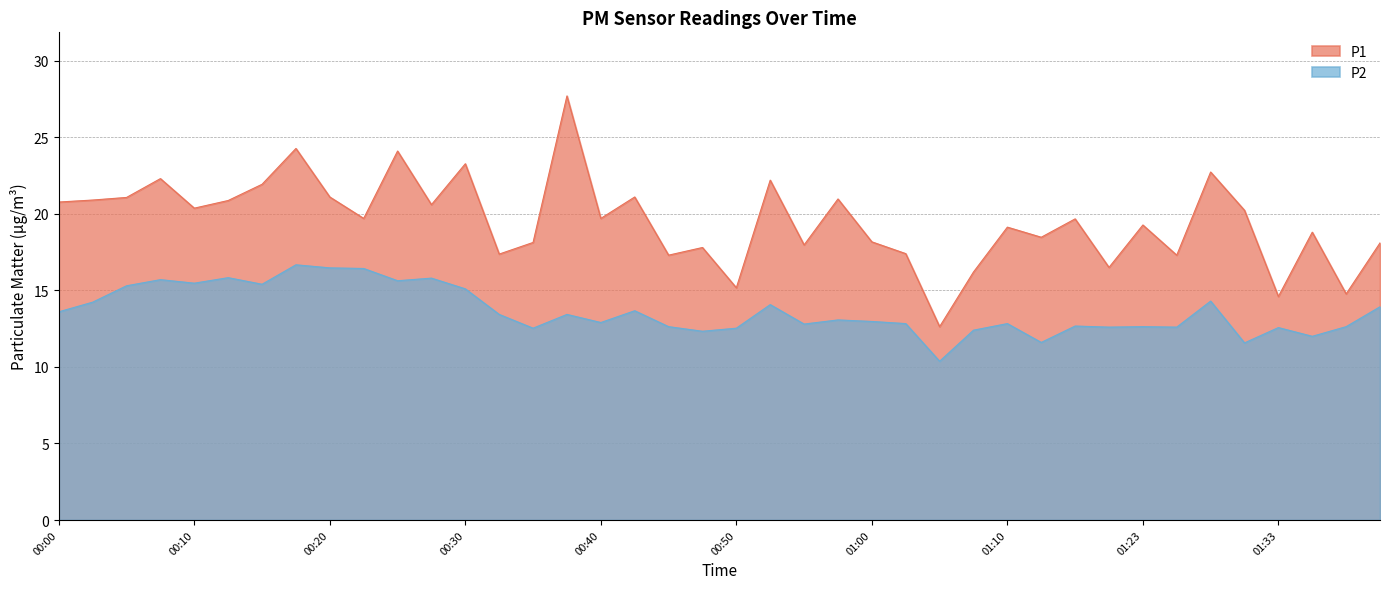

True or false: P2 and P1 intersect in this chart.

False